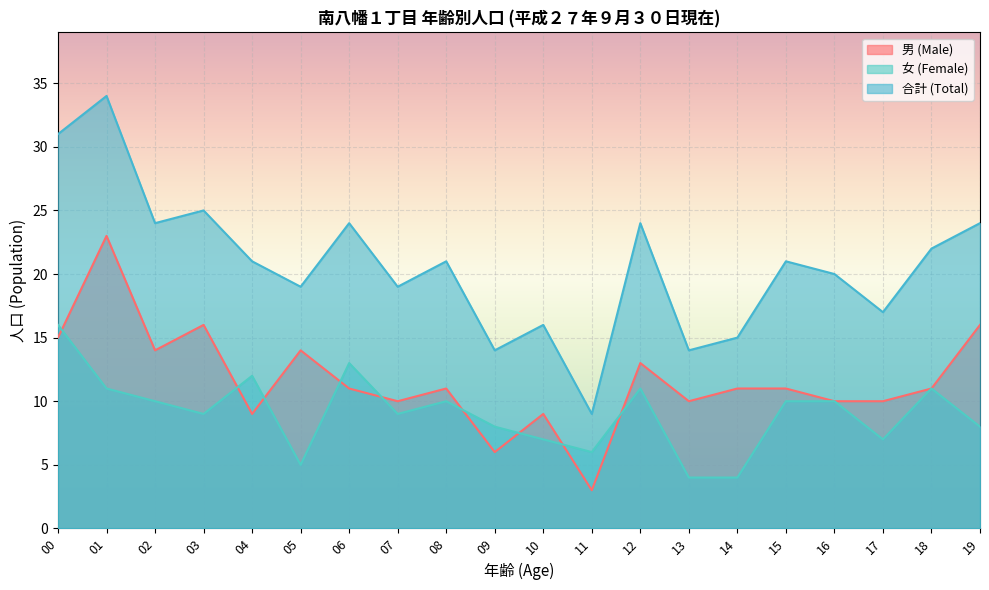

How many lines are shown in the chart?

3